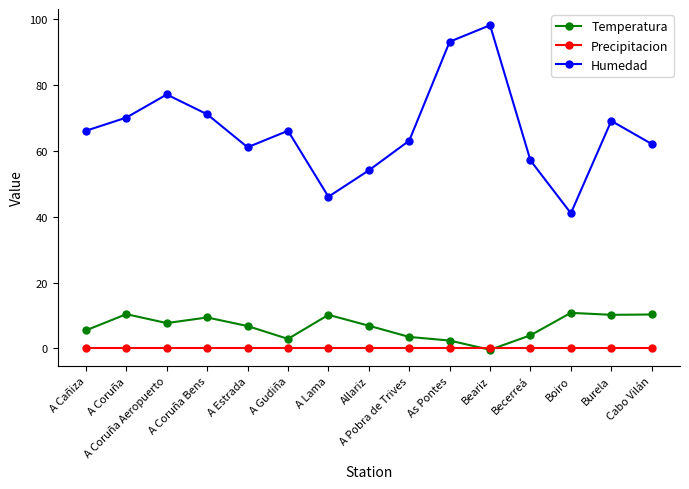

True or false: Humedad and Precipitacion intersect in this chart.

False